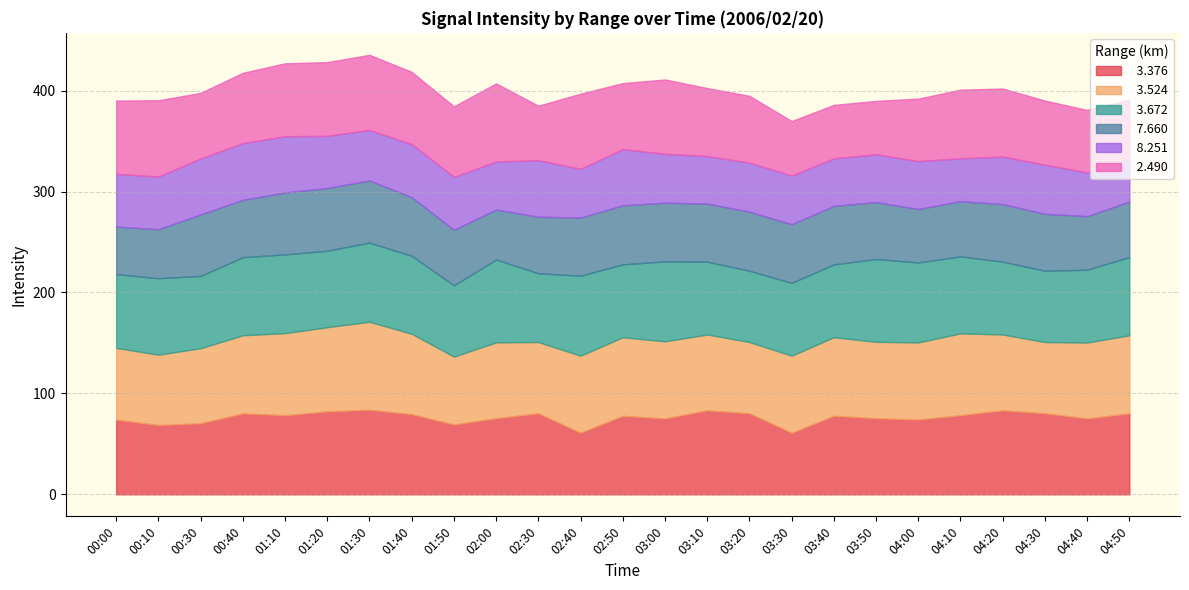

Reading left to right, extract all data points from this chart.

  3.376: 74.0	68.7	70.4	80.2	78.4	82.2	83.8	79.4	69.2	75.4	80.3	61.0	77.8	75.2	83.2	80.3	61.0	77.8	75.4	74.1	78.4	83.2	80.3	75.2	80.2
  3.524: 71.1	69.7	74.4	77.4	81.3	83.4	87.2	79.7	67.3	75.2	70.6	76.4	77.9	76.4	75.2	70.6	76.4	77.9	75.7	76.4	81.1	75.2	70.6	75.2	77.4
  3.672: 73.0	75.7	71.6	77.3	78.0	75.7	78.4	77.2	70.6	82.0	68.1	79.2	72.1	79.2	72.1	70.6	72.1	72.1	82.0	79.2	76.2	72.1	70.6	72.1	77.4
  7.660: 47.2	48.5	60.9	56.8	61.3	62.2	61.5	58.1	55.0	49.5	56.0	57.6	58.5	58.1	57.5	58.5	58.1	58.0	56.4	53.0	54.7	57.0	56.4	53.1	55.0
  8.251: 52.2	52.2	55.4	56.2	55.8	51.6	50.1	52.5	52.4	47.6	56.0	48.2	55.7	48.4	47.1	48.6	48.2	47.0	47.4	47.4	42.5	47.1	48.7	43.3	41.3
  2.490: 72.6	75.6	65.0	69.7	72.2	73.1	74.4	71.6	69.9	77.4	54.0	74.5	65.4	73.7	67.4	66.2	54.0	53.0	52.9	61.9	68.0	67.4	63.5	61.9	59.6